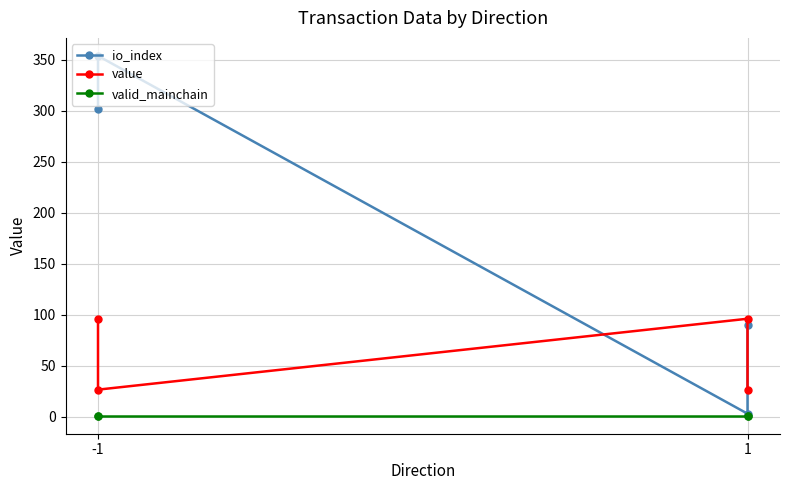

At -1, list the series in order from smallest to largest.

valid_mainchain, value, io_index